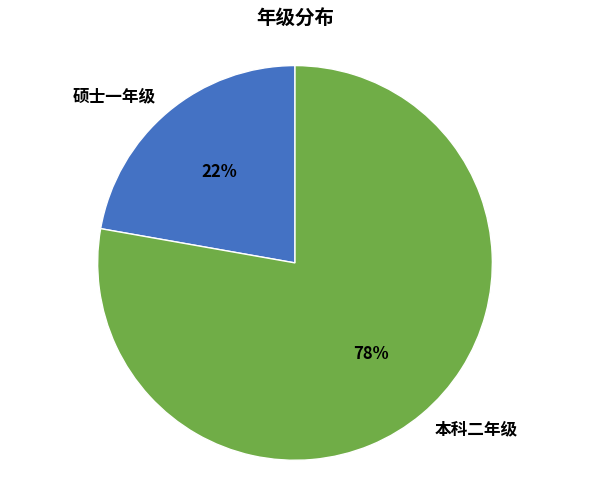

Combined, do 本科二年级 and 硕士一年级 account for over 50%?

Yes